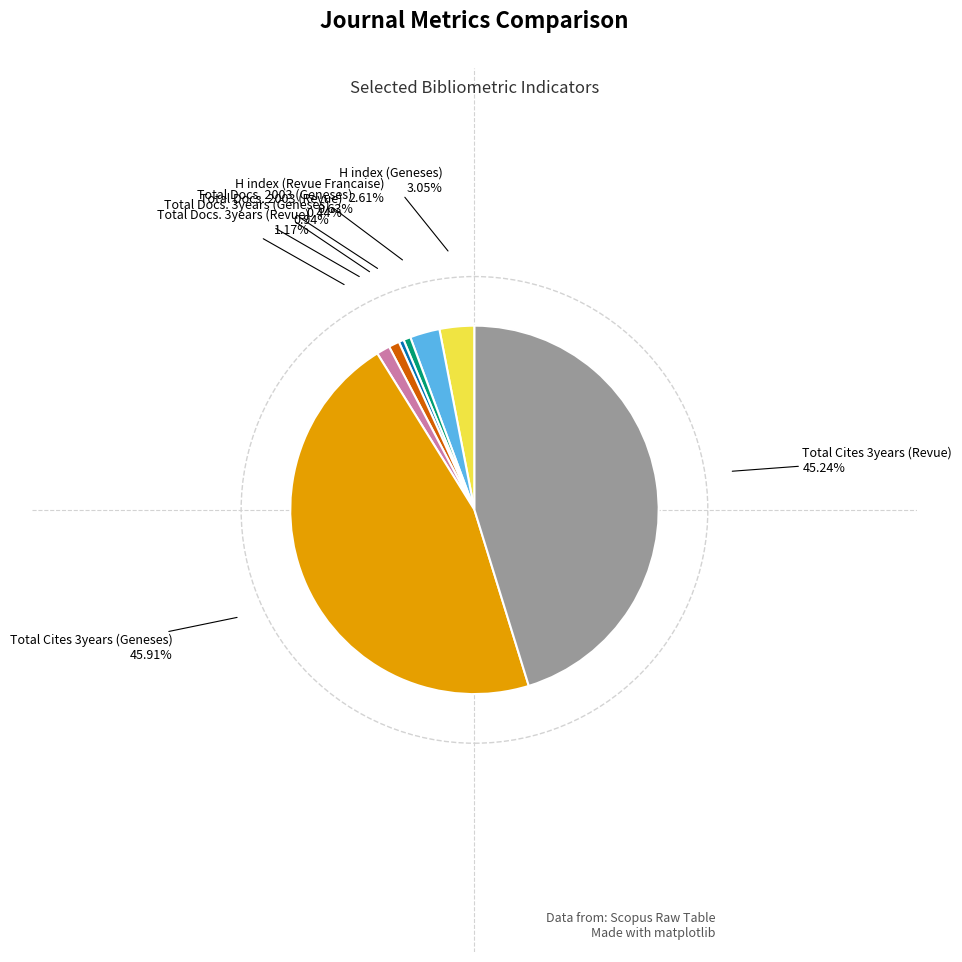

Is there any slice that represents more than half of the pie?

No